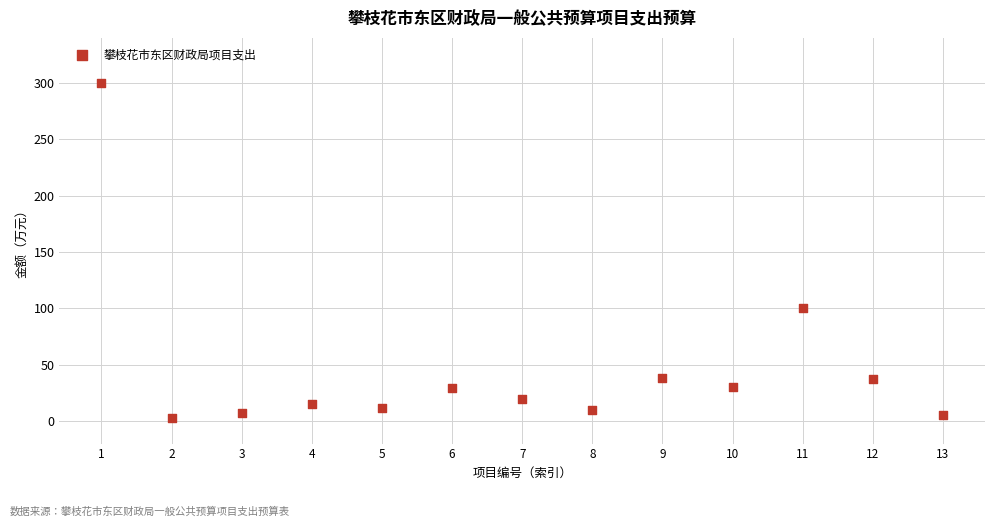

What Y value in the scatter plot is closest to 151?

100.0